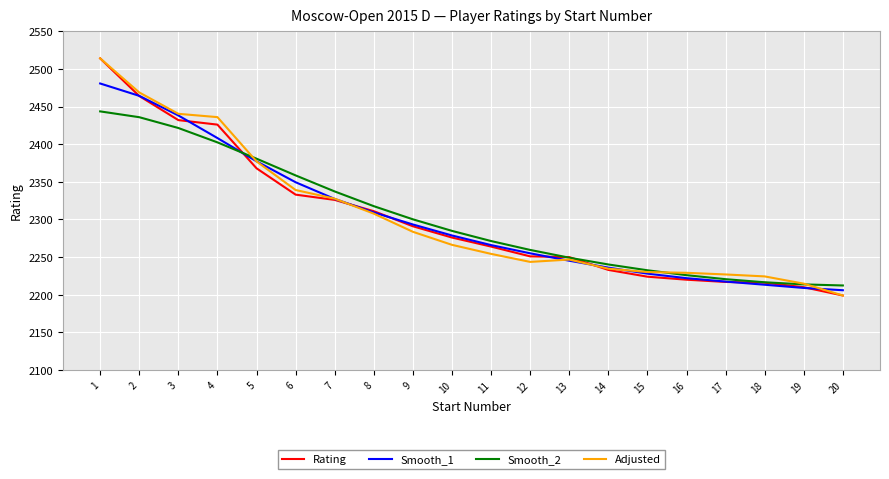

True or false: Smooth_2 has more than 1 interior local peaks.

False